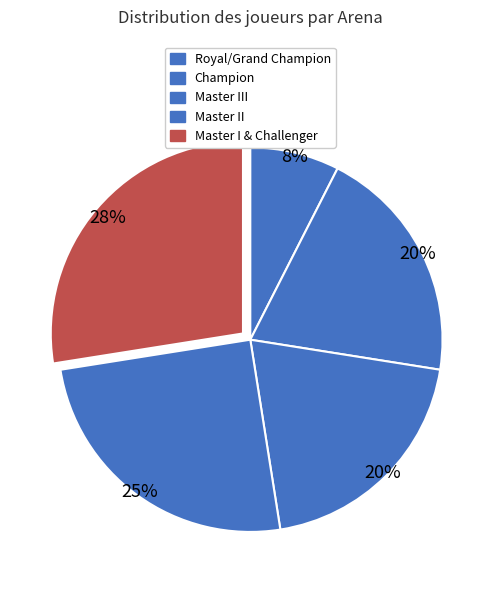

To the nearest percent, what portion does Master II represent?

25%